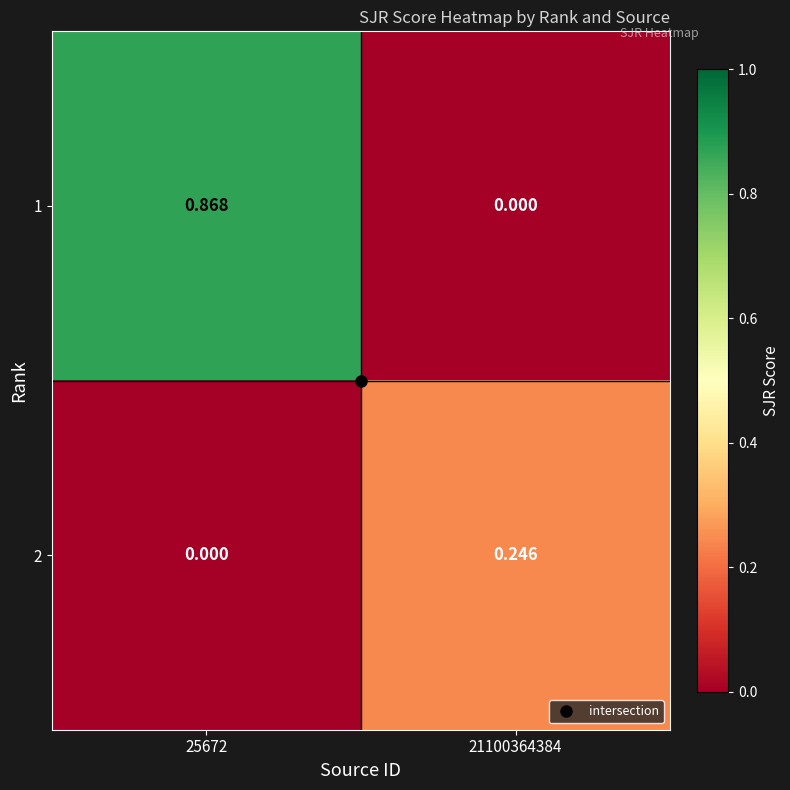

Is the value of 1 at 25672 greater than the value of 2 at 25672?

Yes